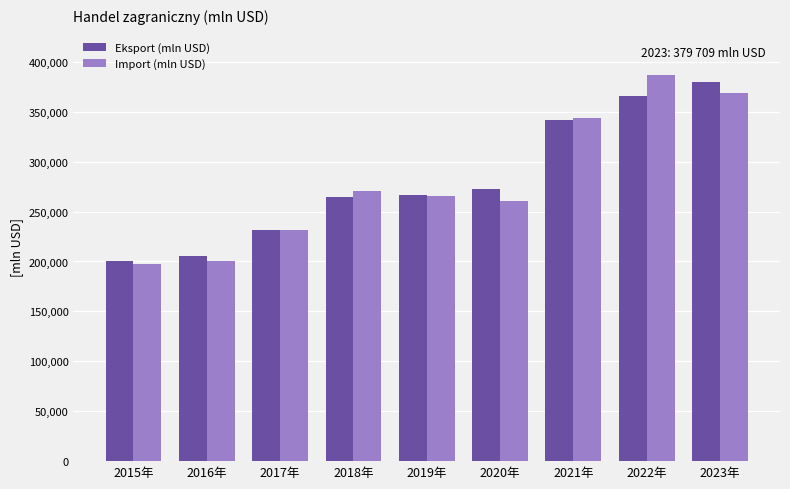

What position from the right is 2017年?

7